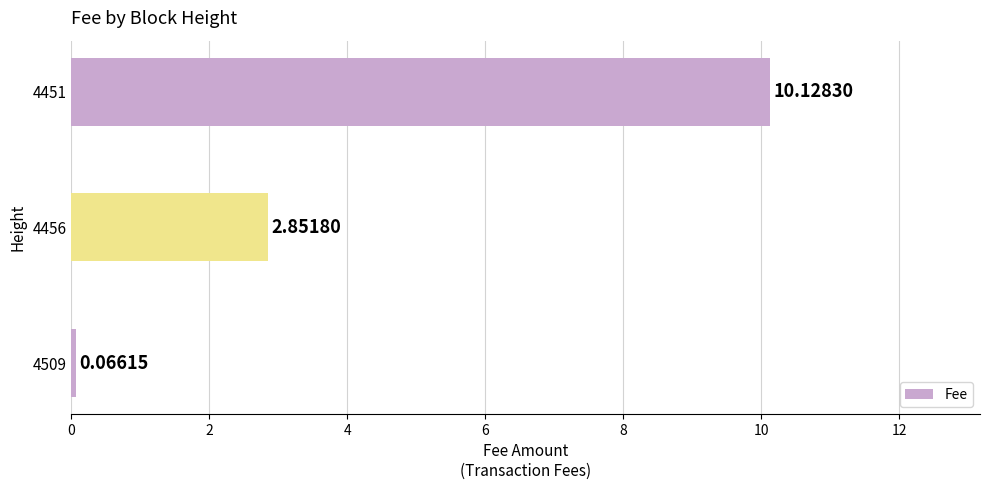

What is the difference between the values at 4509 and 4456?

2.8